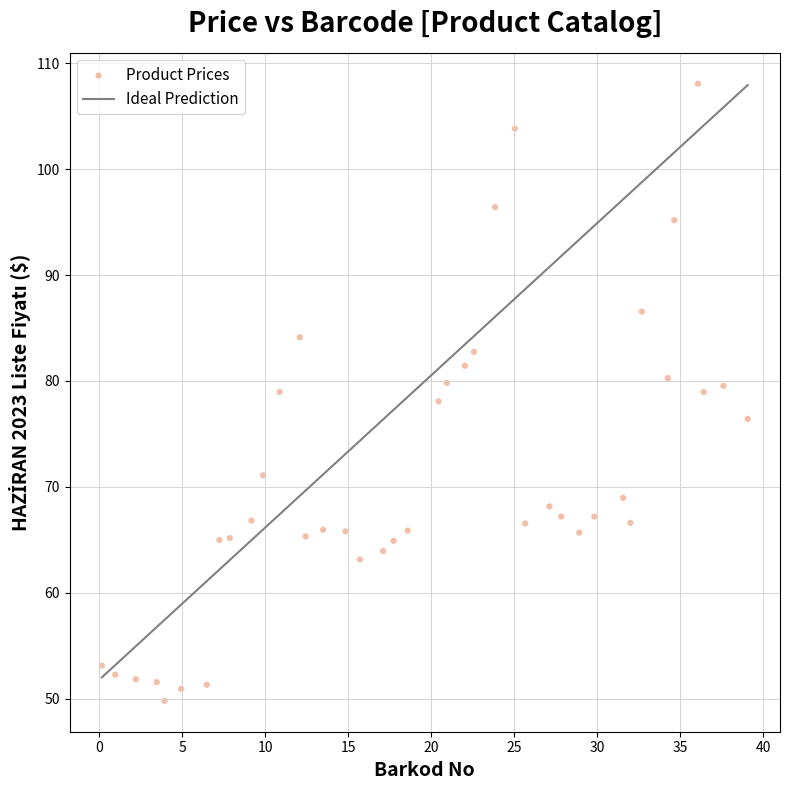

What is the range of Y values (max minus min)?

58.3